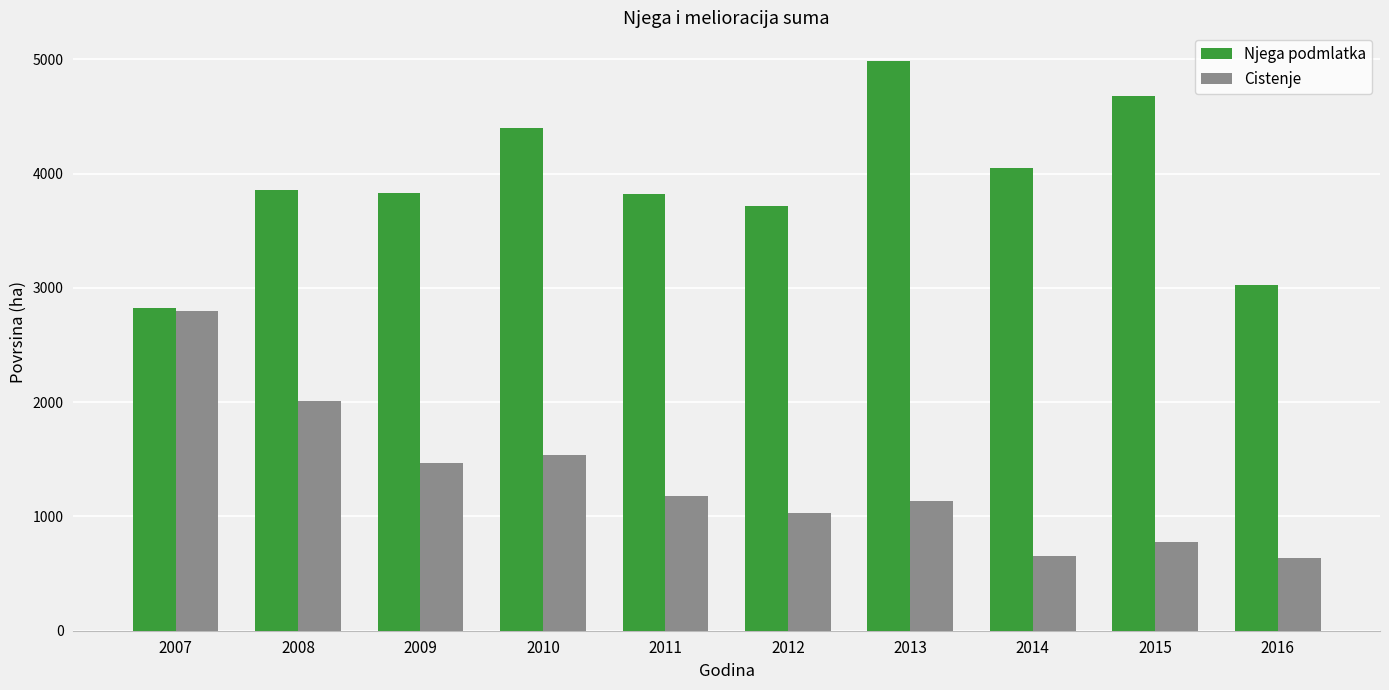

At which label does Cistenje first exceed 1180?

2007